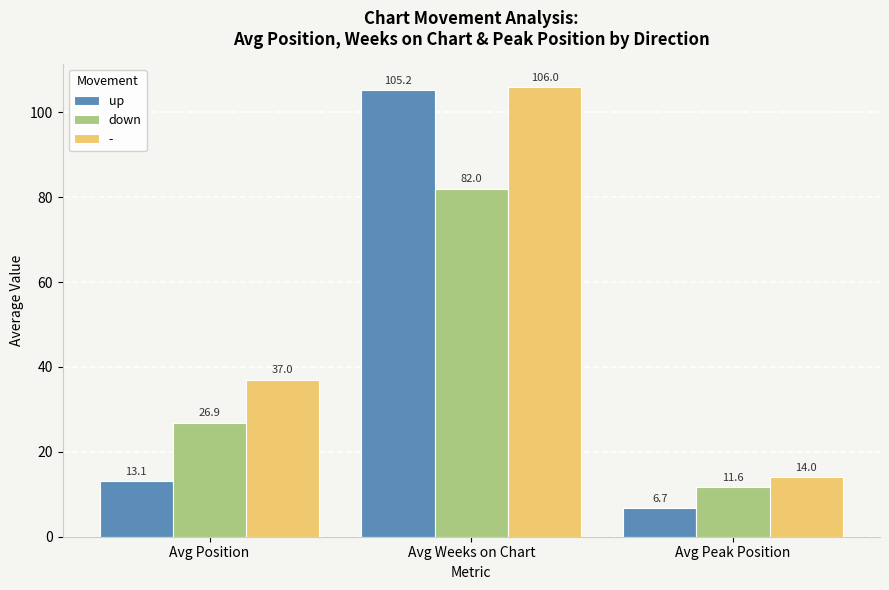

Is it true that down equals 40.1 at Avg Position?

False